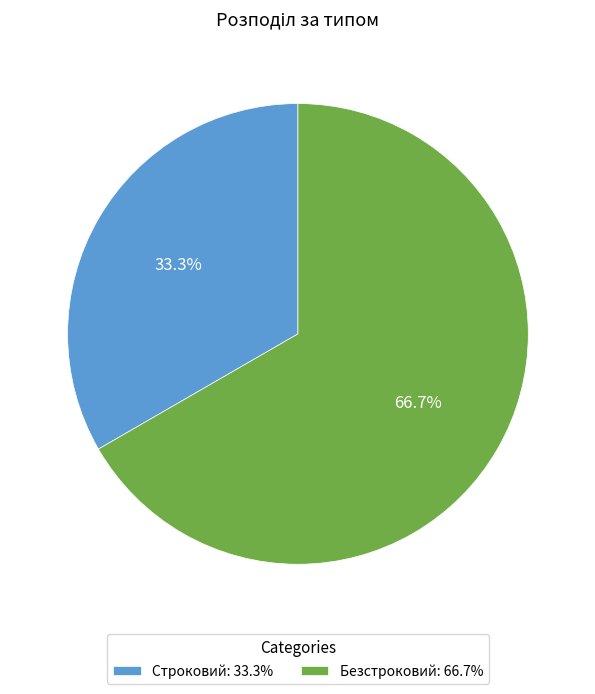

True or false: Строковий accounts for 42% of the total.

False